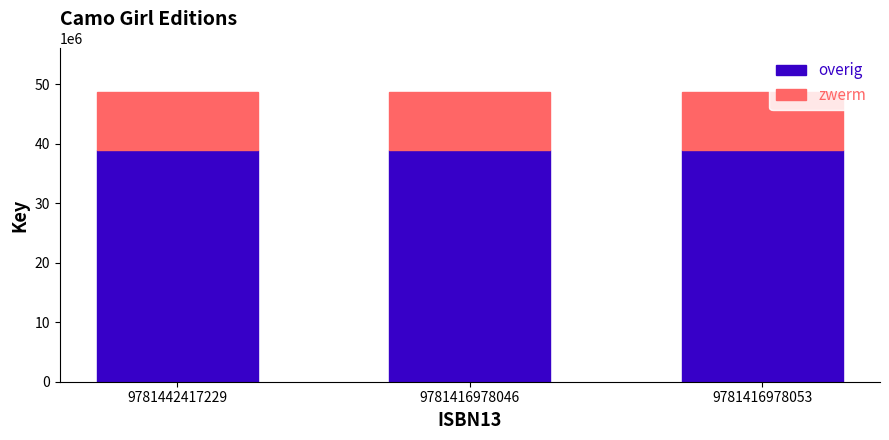

What is the lowest value of the overig series?

38990900.8